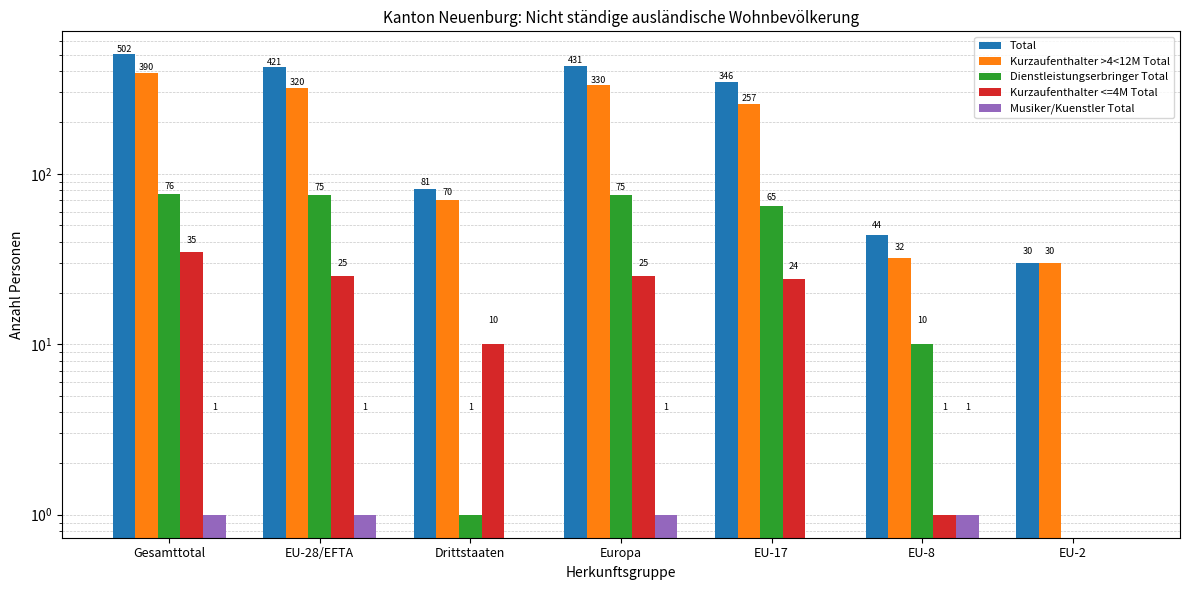

Which category has the highest value across all series?

Gesamttotal